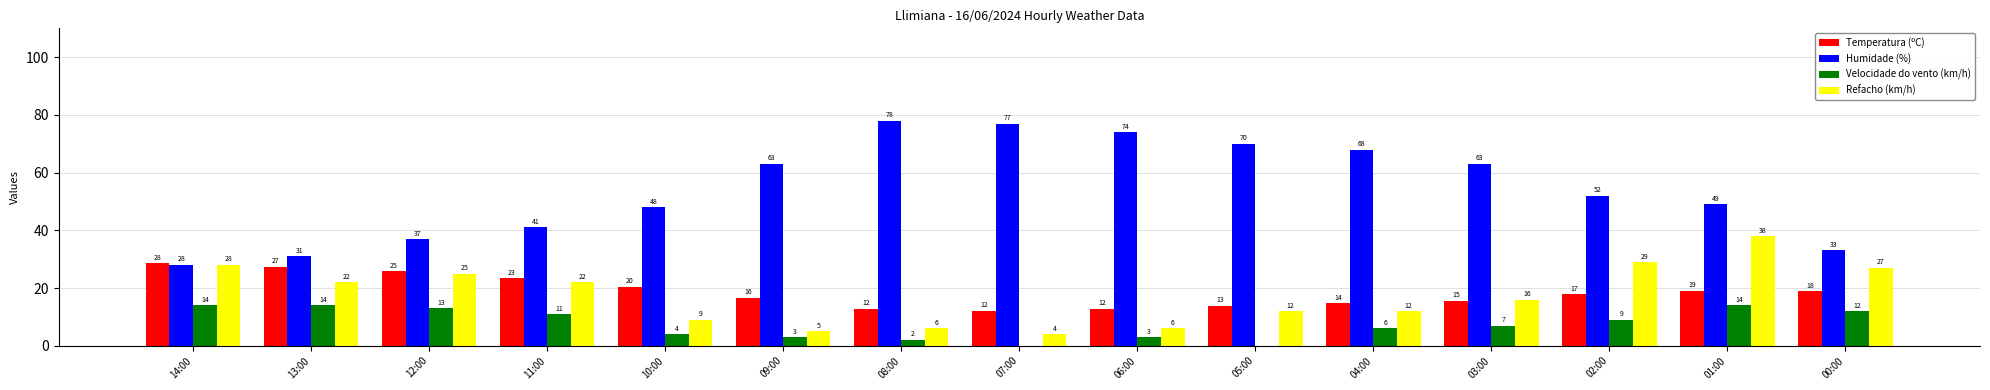

What are all the series names shown in the legend?

Temperatura (ºC), Humidade (%), Velocidade do vento (km/h), Refacho (km/h)